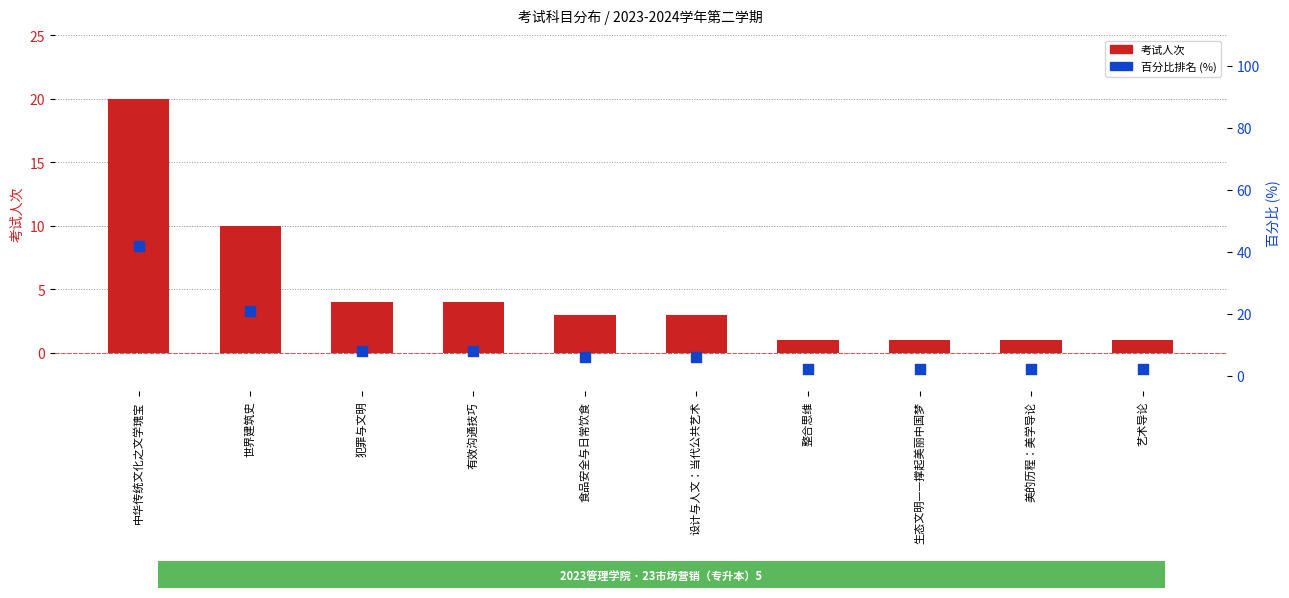

At which category is the sum across all series the highest?

中华传统文化之文学瑰宝